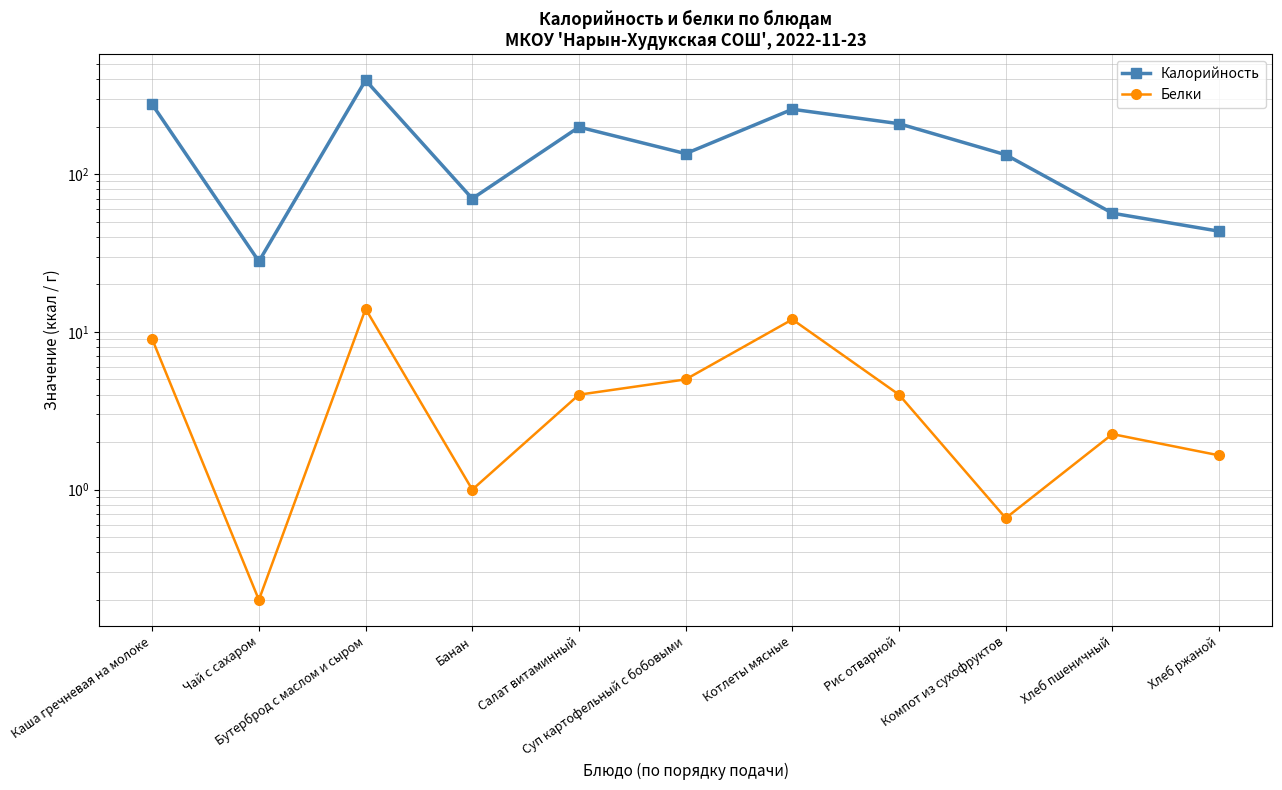

True or false: Белки has a value of 9.0 at Каша гречневая на молоке.

True